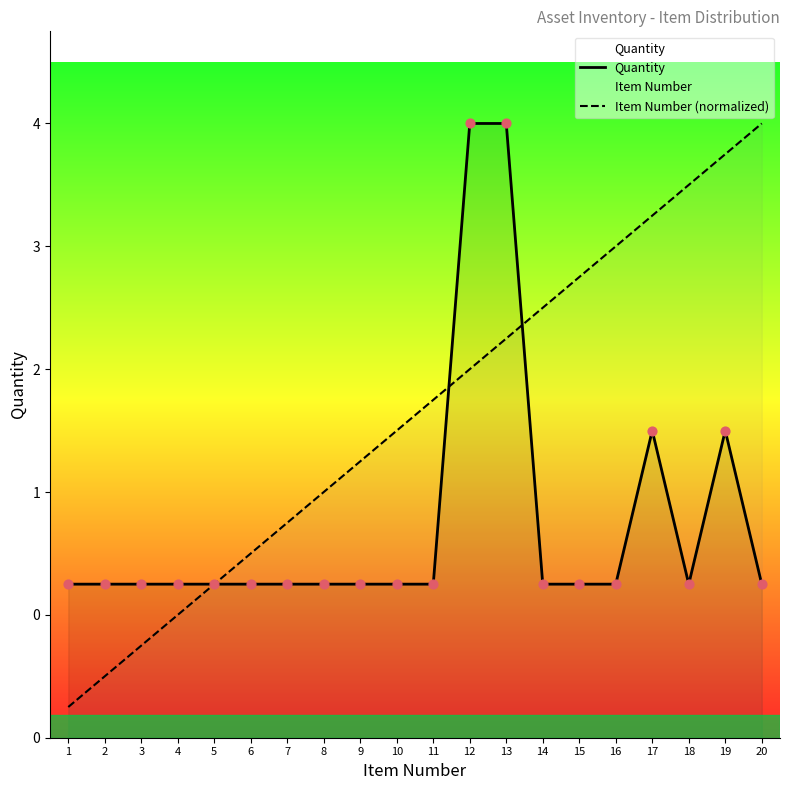

At how many categories does at least one series exceed 1?

15